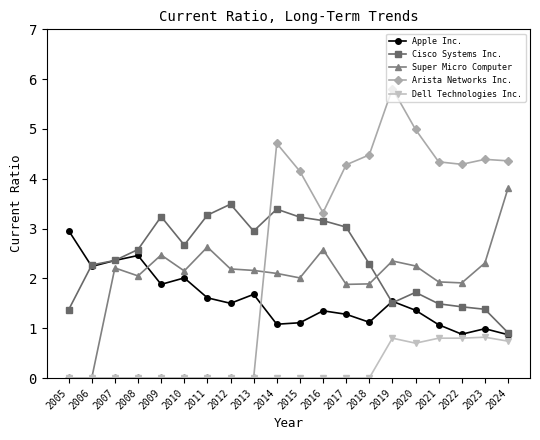

At which label is Apple Inc. closest to 1?

2023